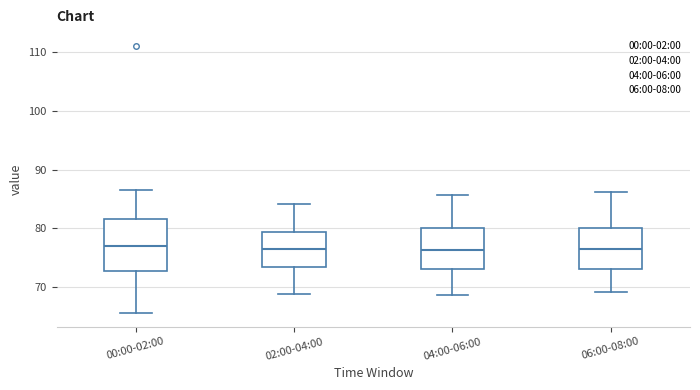

Where does the median line of the box for 06:00-08:00 sit on the y-axis? The values are not printed on the chart, so give them approximately, as read against the axis.

76